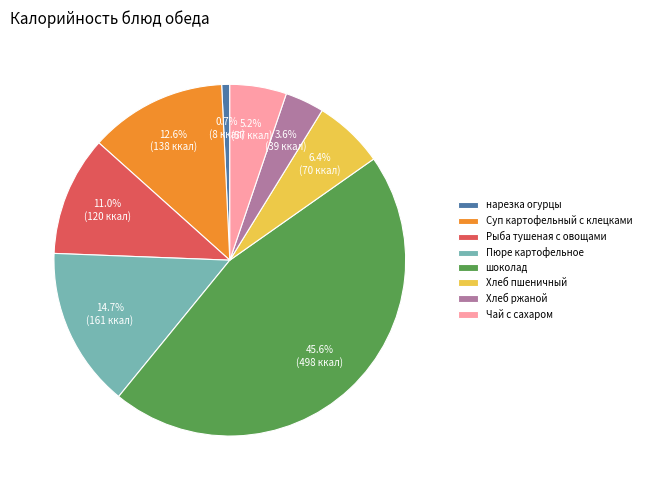

What is the ratio of the value at Рыба тушеная с овощами to the value at шоколад?

0.2